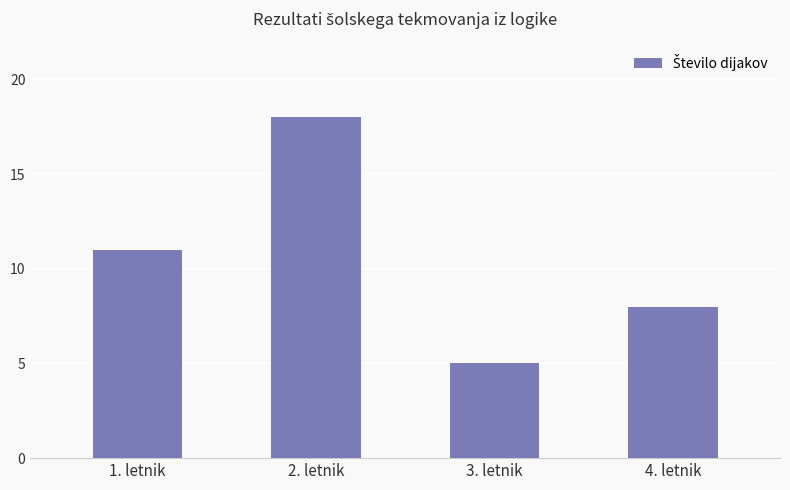

Count the number of categories in the chart.

4